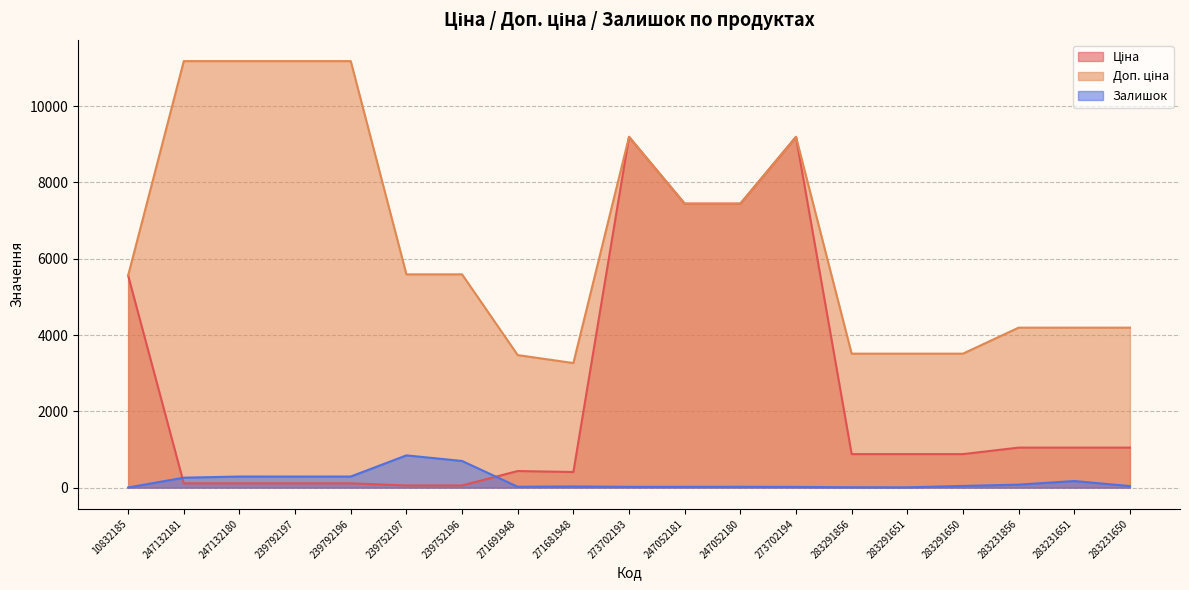

At which category is the sum across all series the highest?

273702193